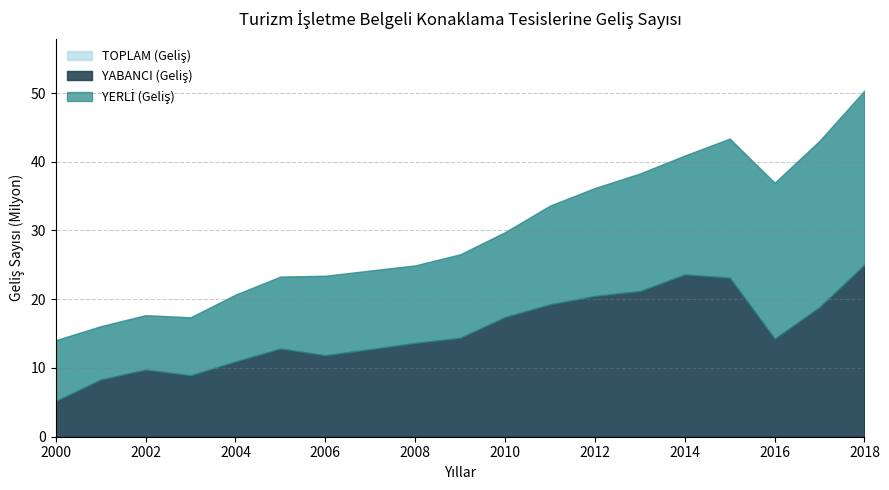

The YABANCI (Geliş) series shows 41924848 at 17. True or false?

False